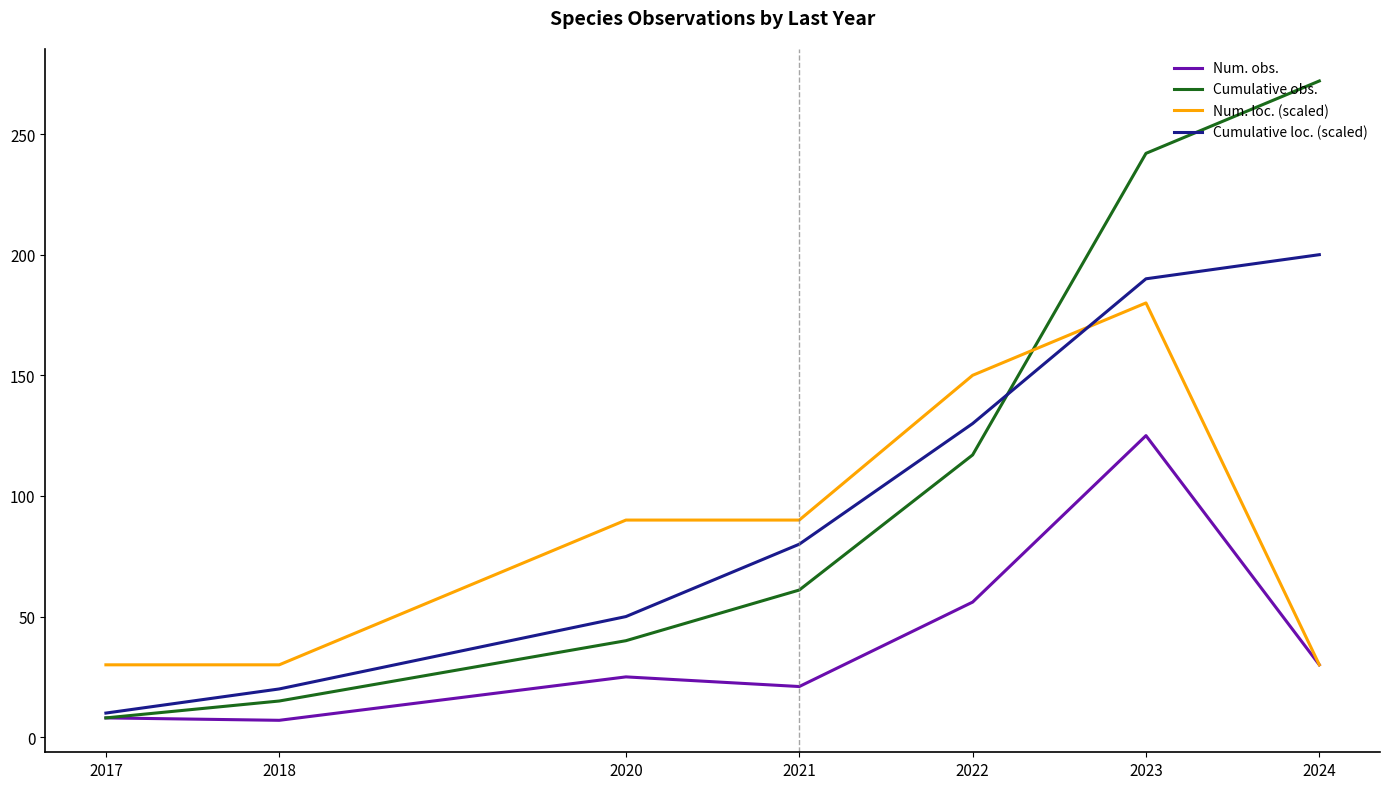

Between which two adjacent categories do Cumulative obs. and Num. loc. (scaled) first intersect?

2022 and 2023